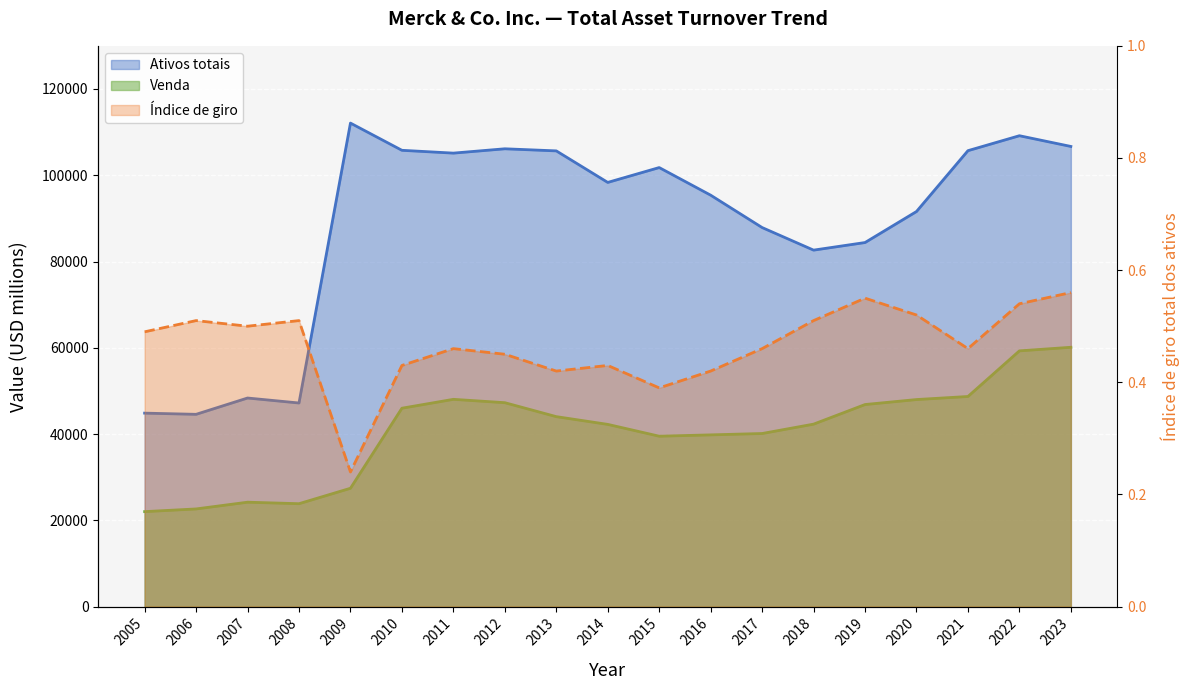

The value of Índice de giro at 2018 is 0.3. True or false?

False